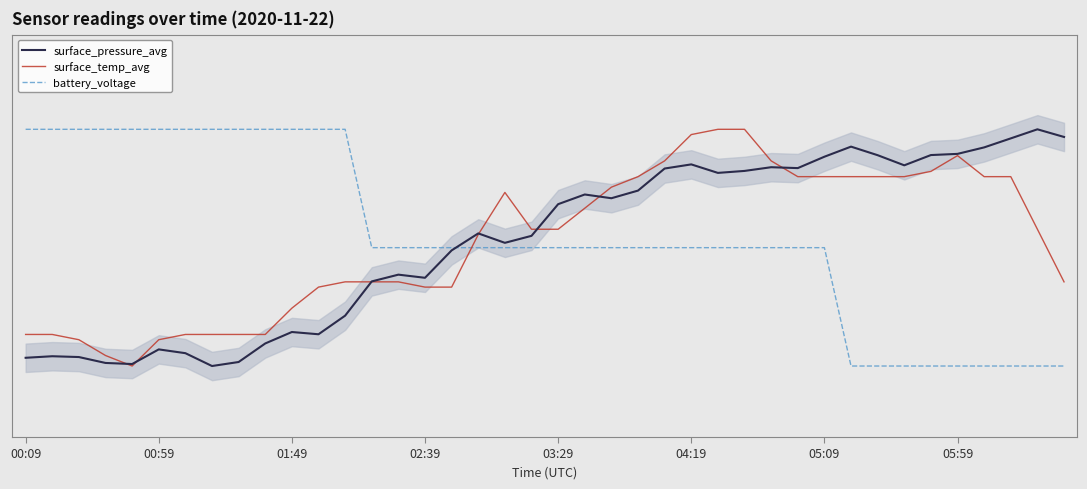

True or false: surface_temp_avg has more than 2 points higher than both neighbors.

False